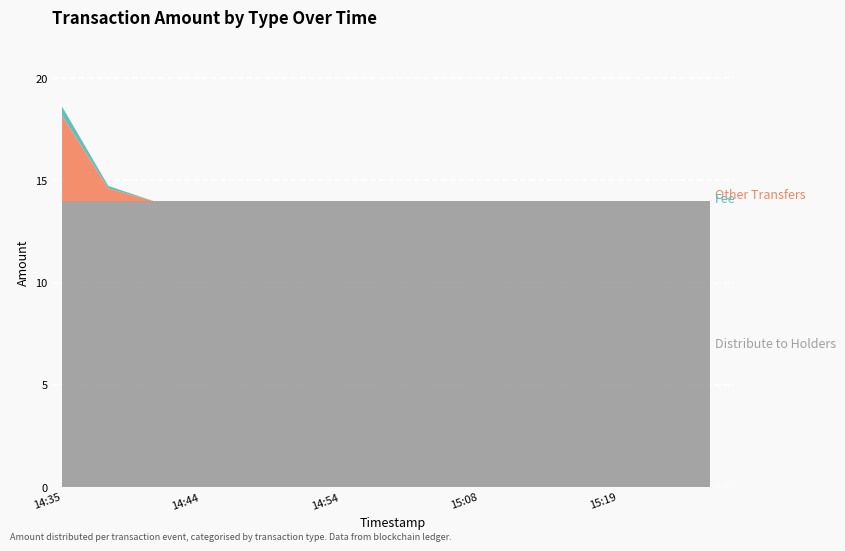

At which label is Other Transfers closest to 2?

2024-05-18 14:37